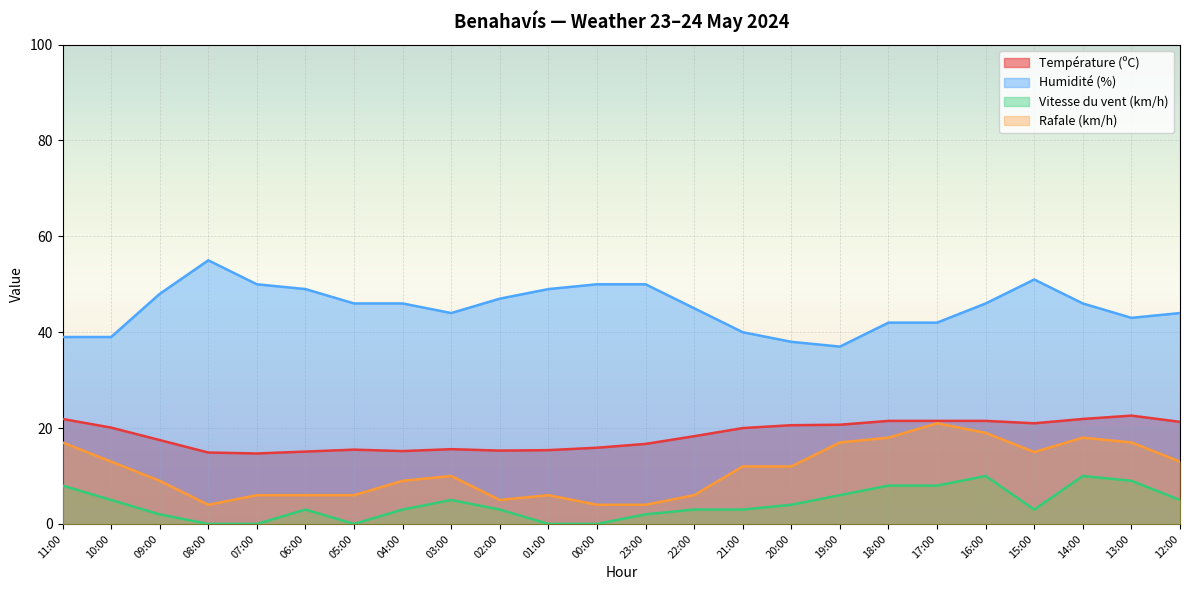

At which label is Humidité (%) closest to 46?

05:00